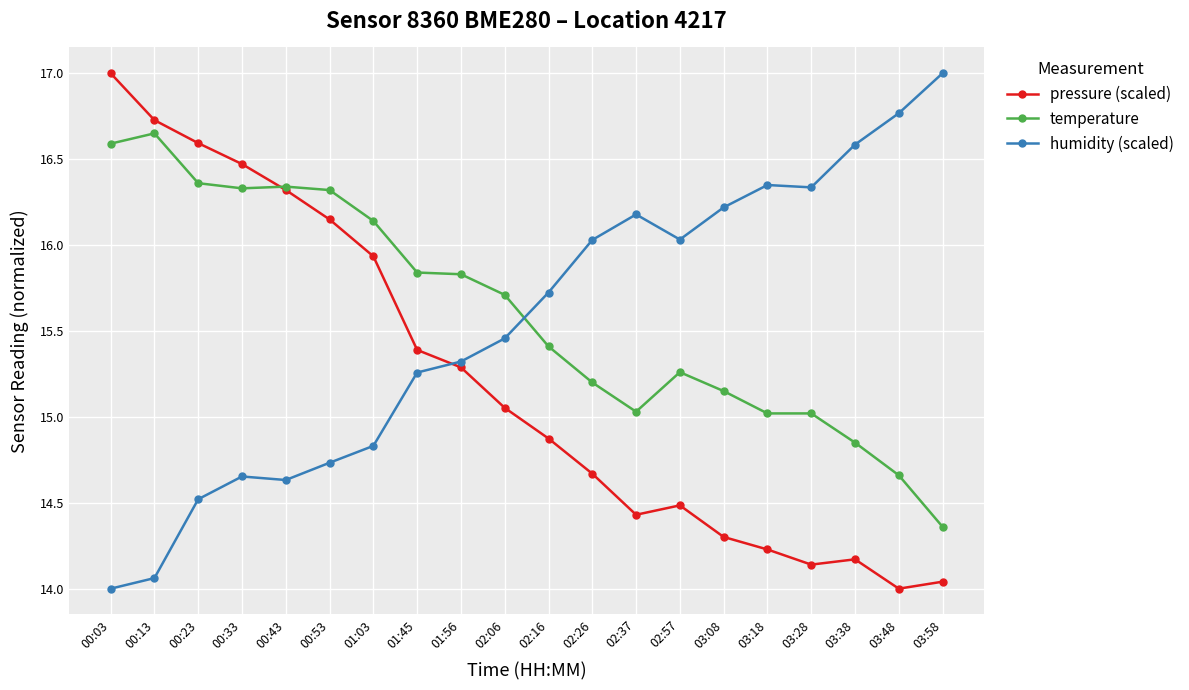

What is the difference between the highest and lowest values at 02:57?

1.5